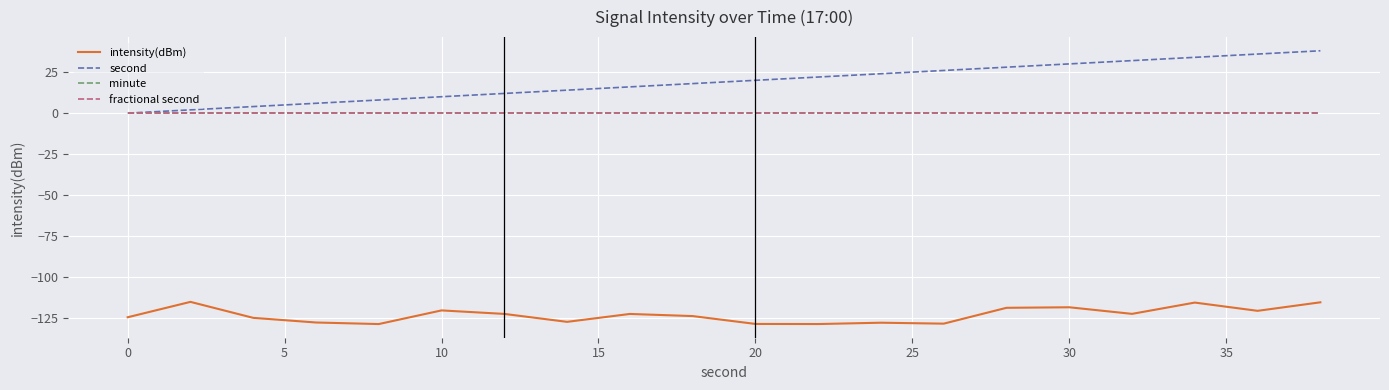

Is this an area chart (filled region under the line)?

No